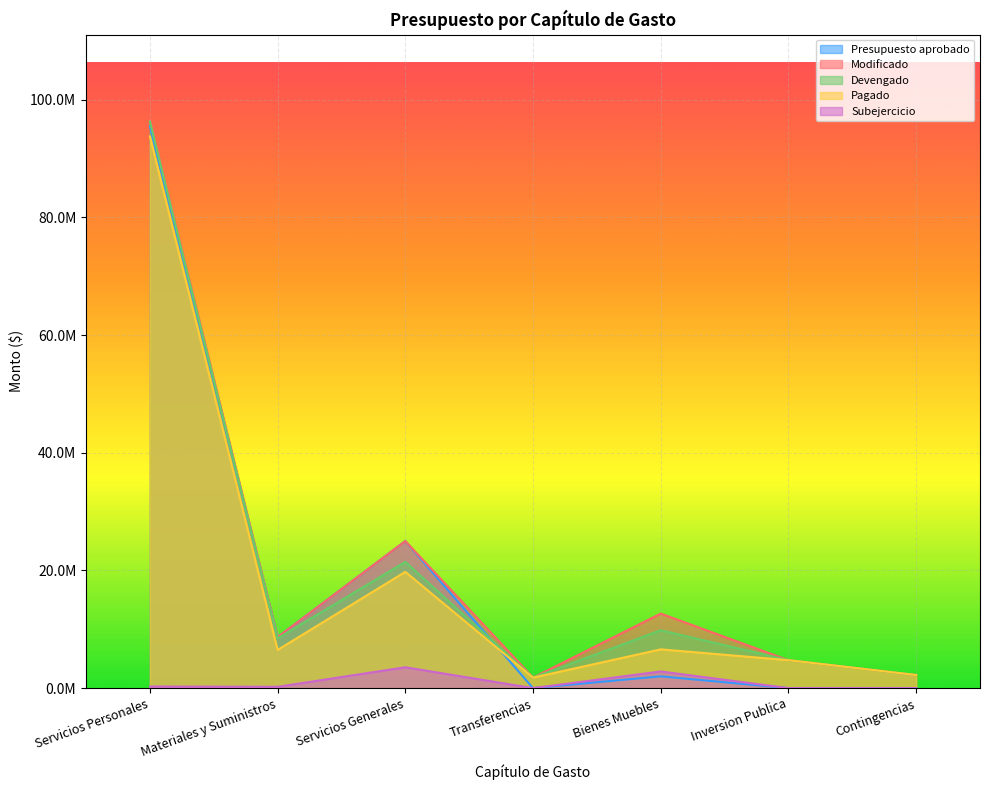

True or false: Pagado and Devengado cross at least once.

False